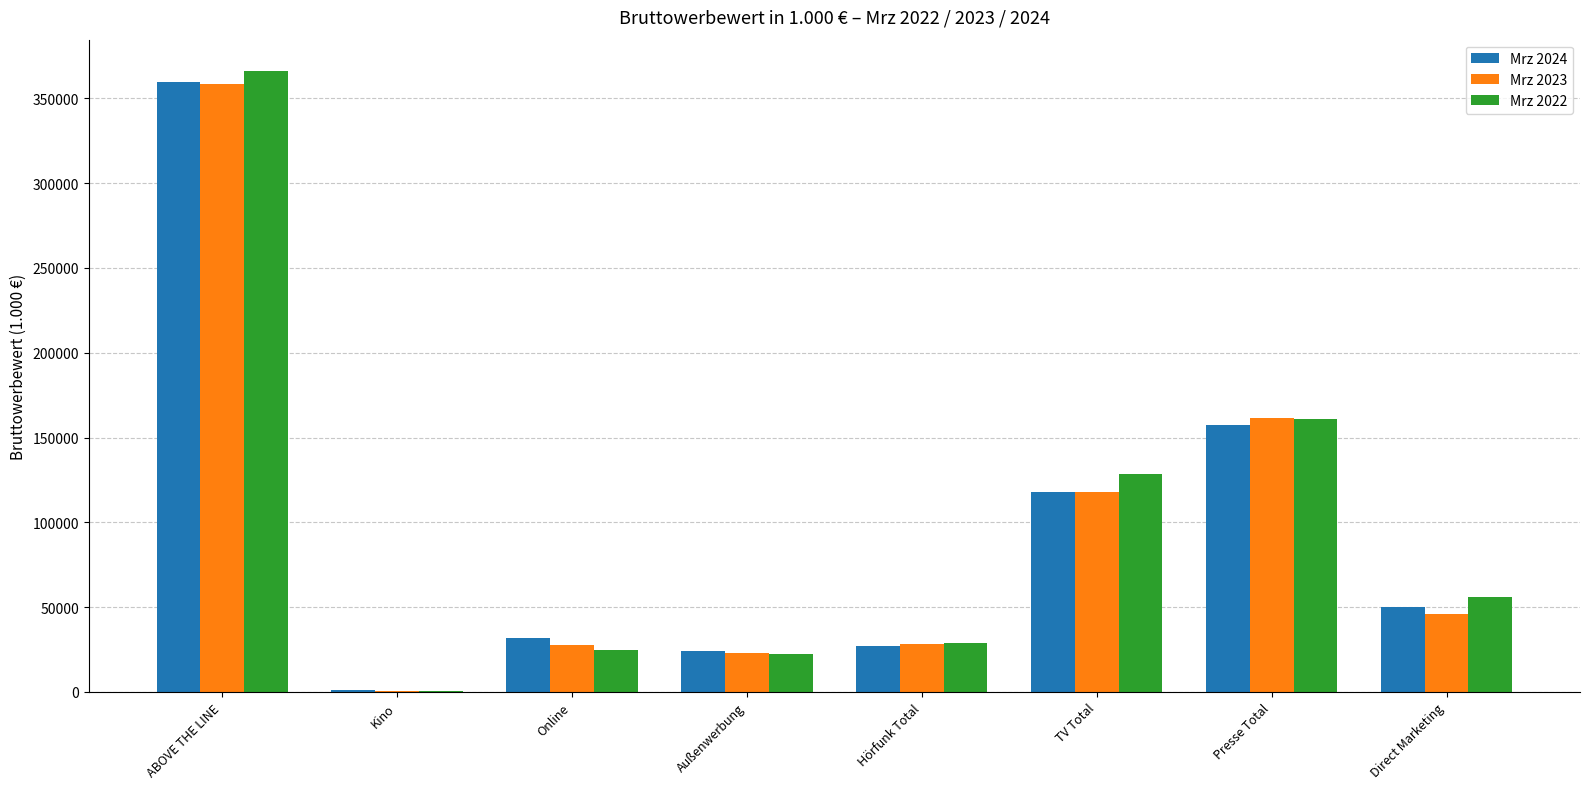

The value of Mrz 2023 at Außenwerbung is 22911.5. True or false?

True